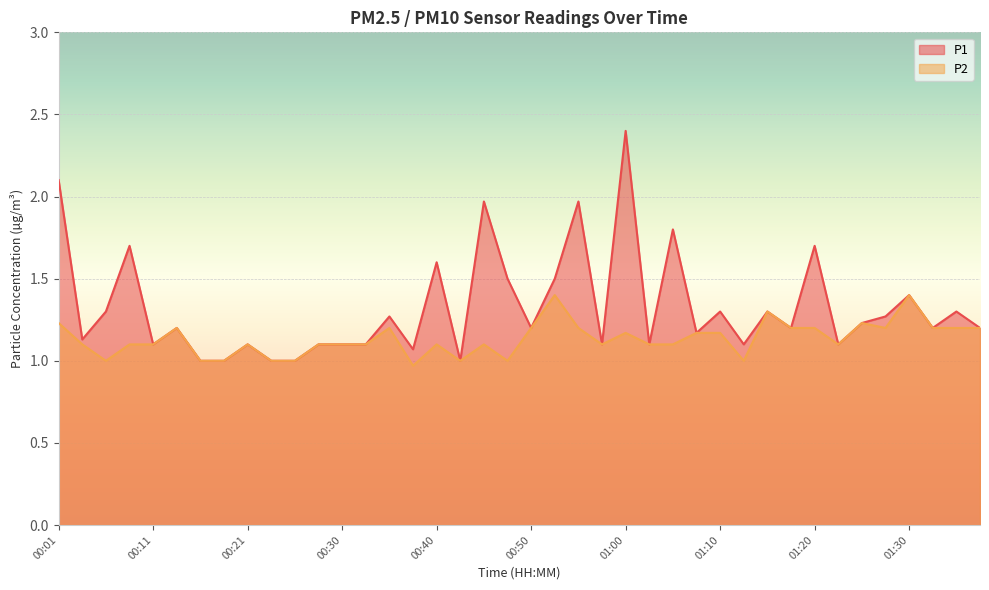

At which label does P2 reach its peak?

00:53